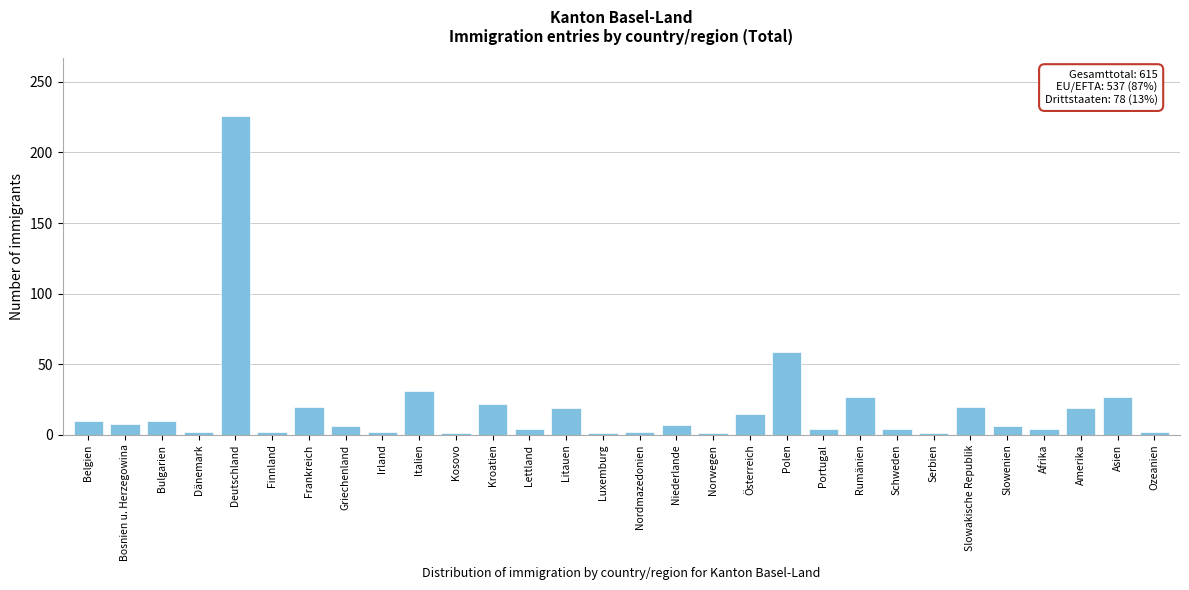

What is the label of the 27th bar from the right?

Dänemark